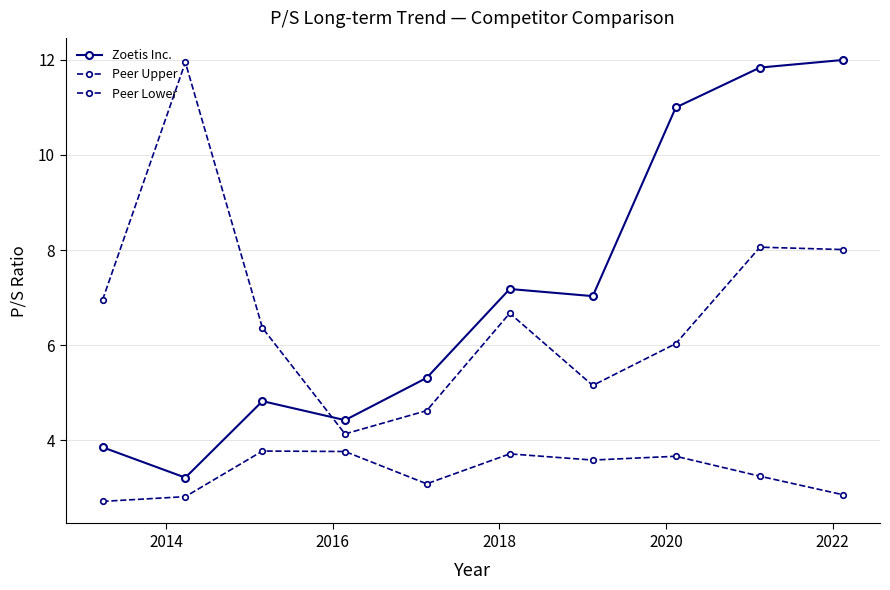

True or false: Peer Lower and Zoetis Inc. cross at least once.

False